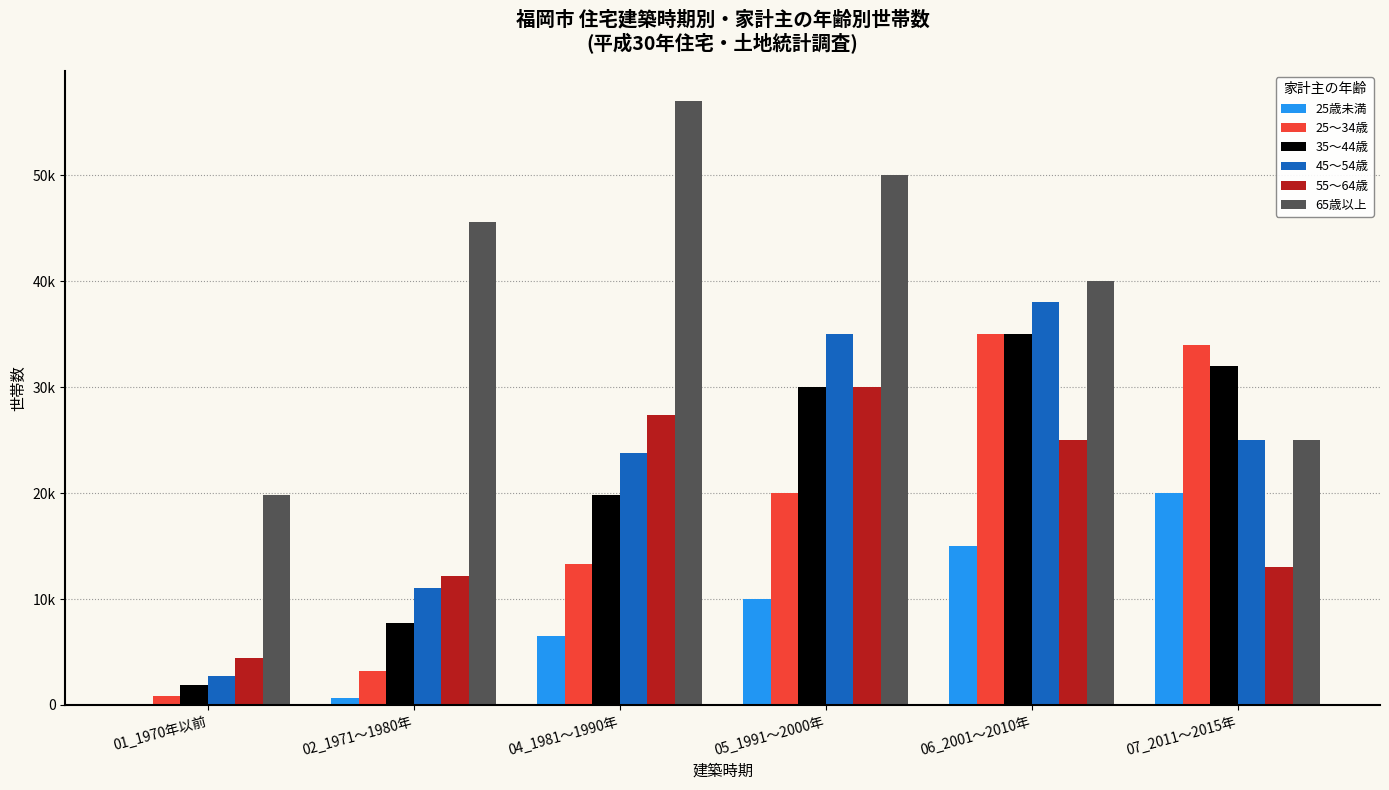

At which label does 65歳以上 first exceed 45600?

04_1981～1990年